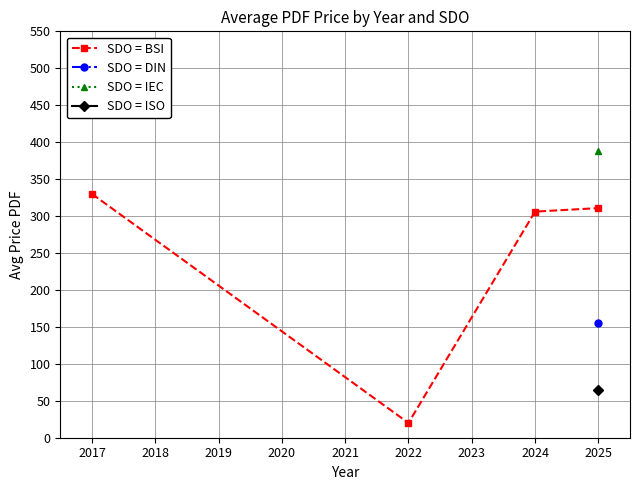

What is the difference between the maximum and minimum values?

310.0